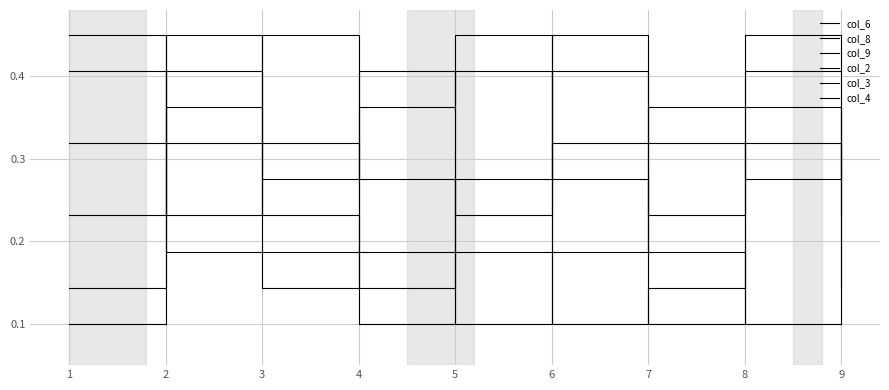

What is the greatest value displayed?

0.4